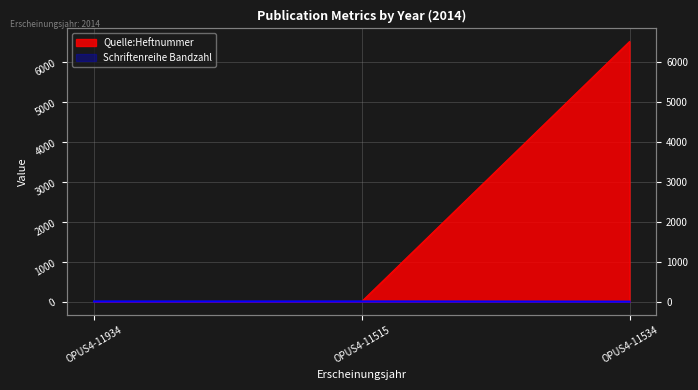

The Schriftenreihe Bandzahl series shows 4 at OPUS4-11934. True or false?

False